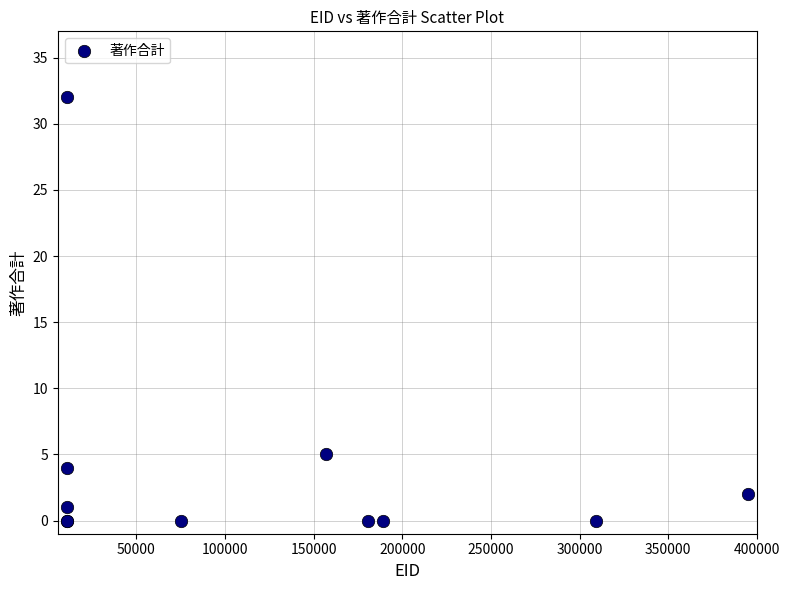

What Y value in the scatter plot is closest to 16?

5